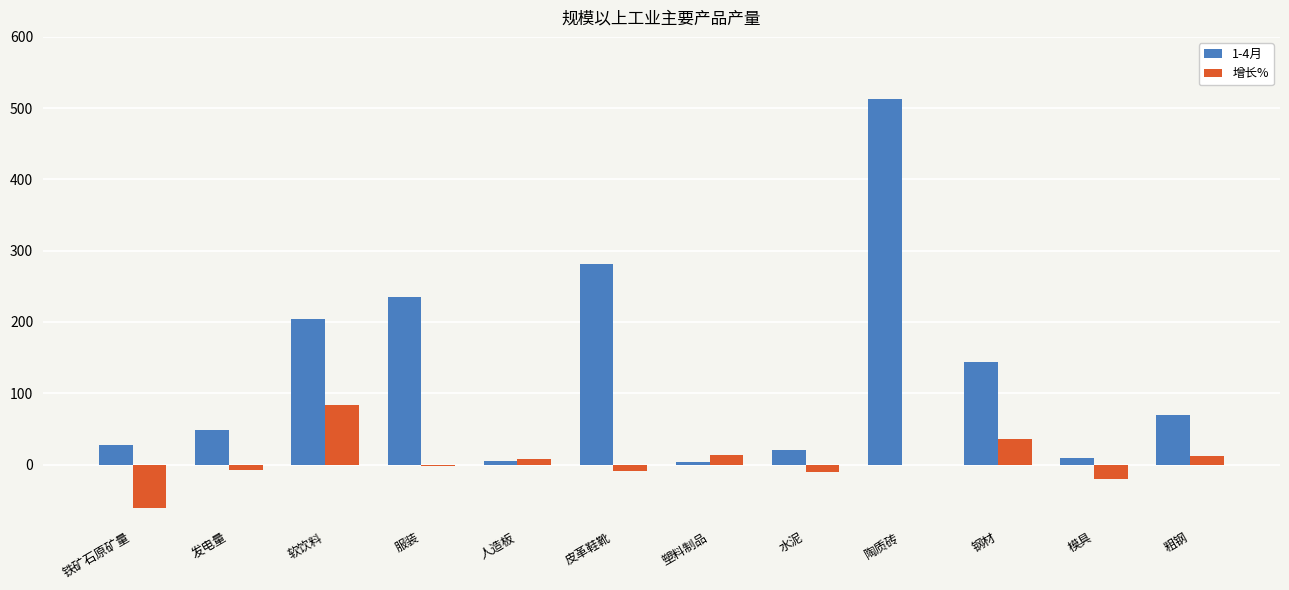

True or false: 增长% has a value of -61.4 at 铁矿石原矿量.

True